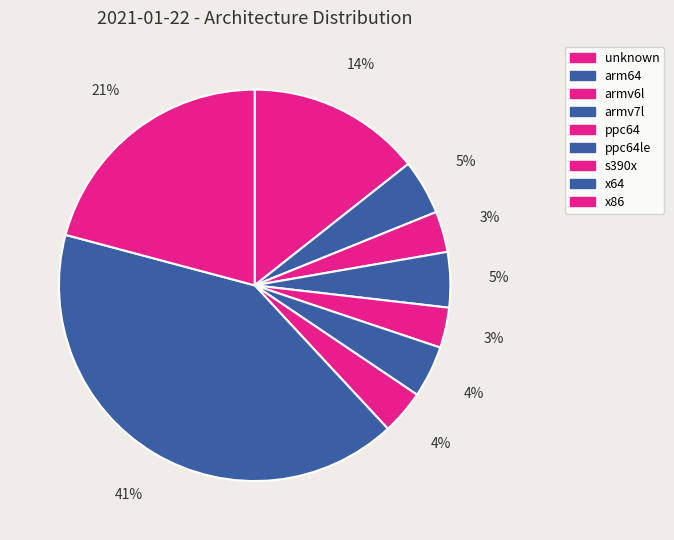

To the nearest percent, what is the difference between the arm64 and x86 slice percentages?

16%